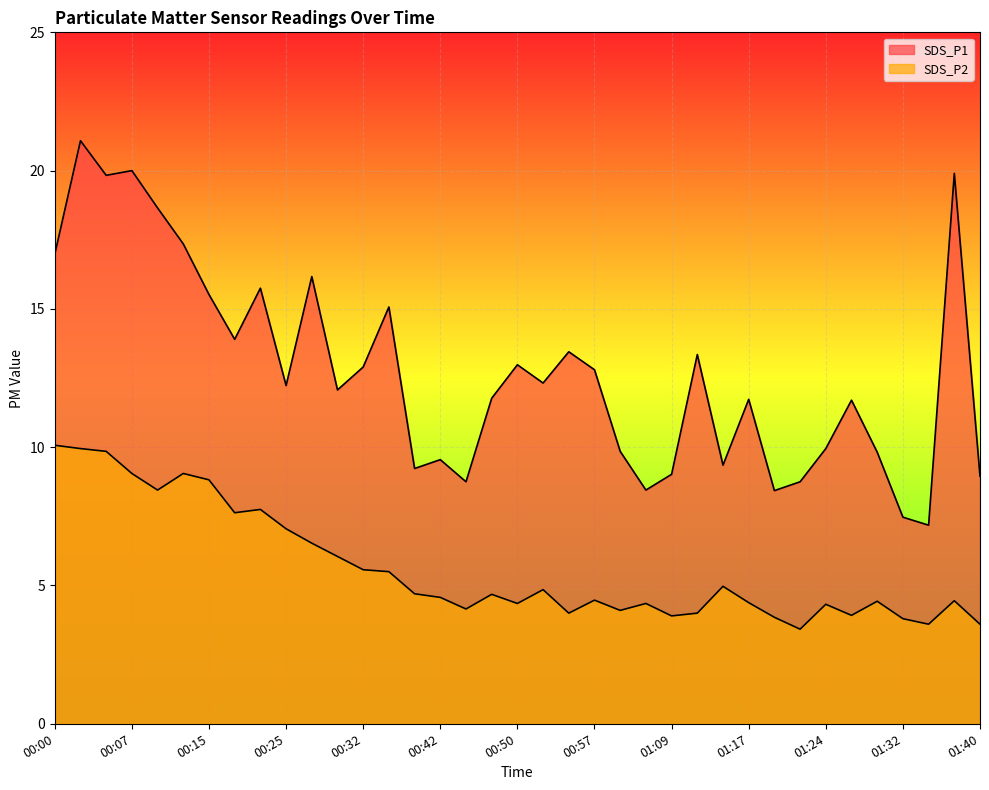

What value does the SDS_P2 series have at 01:14?

5.0